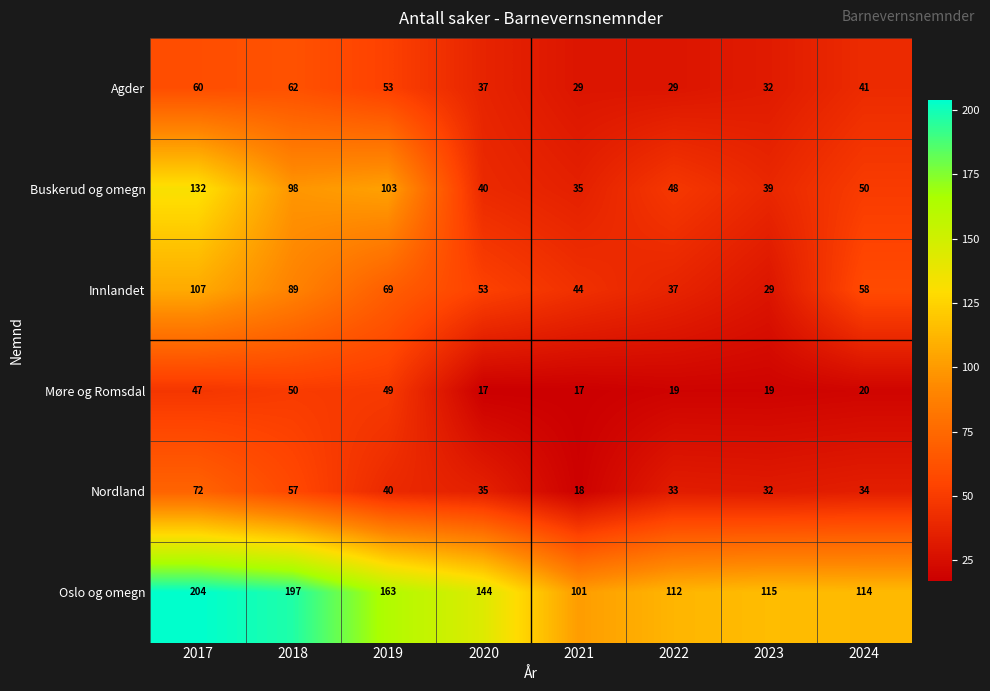

What is the sum of all Nordland values?

321